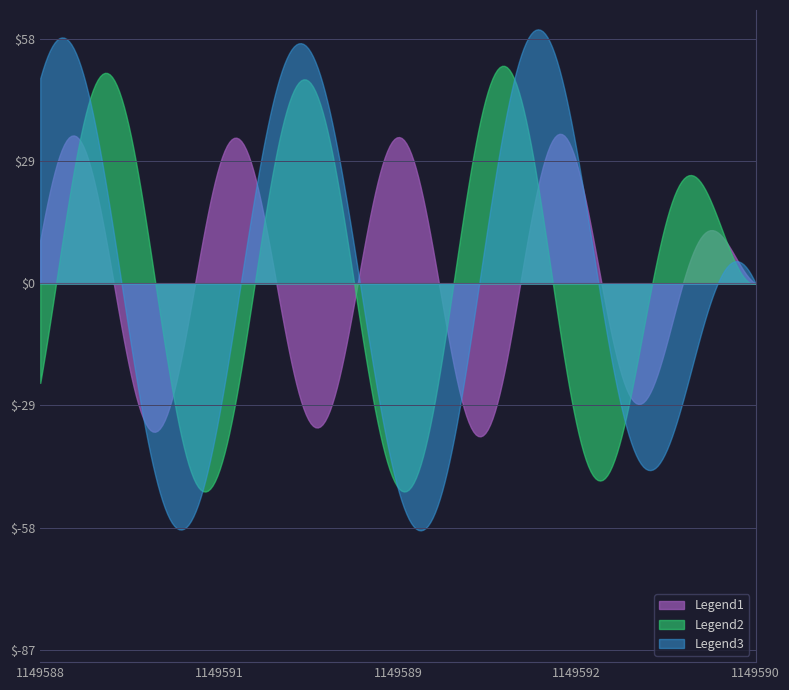

What is the maximum value shown in the chart?

60.4